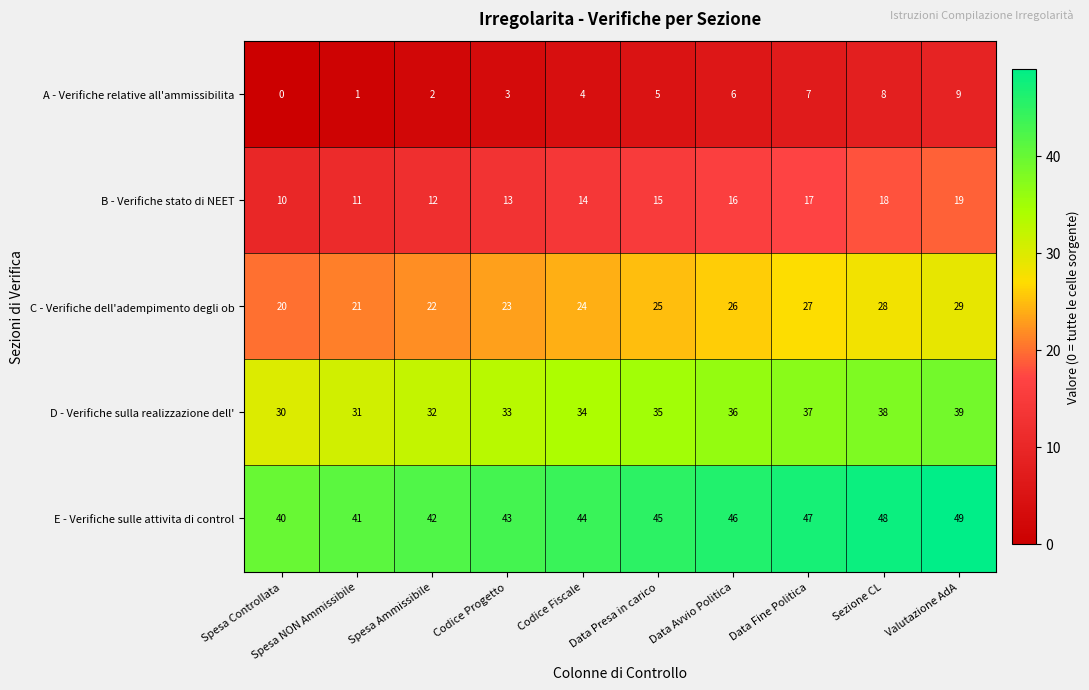

What is the sum of all B - Verifiche stato di NEET values?

145